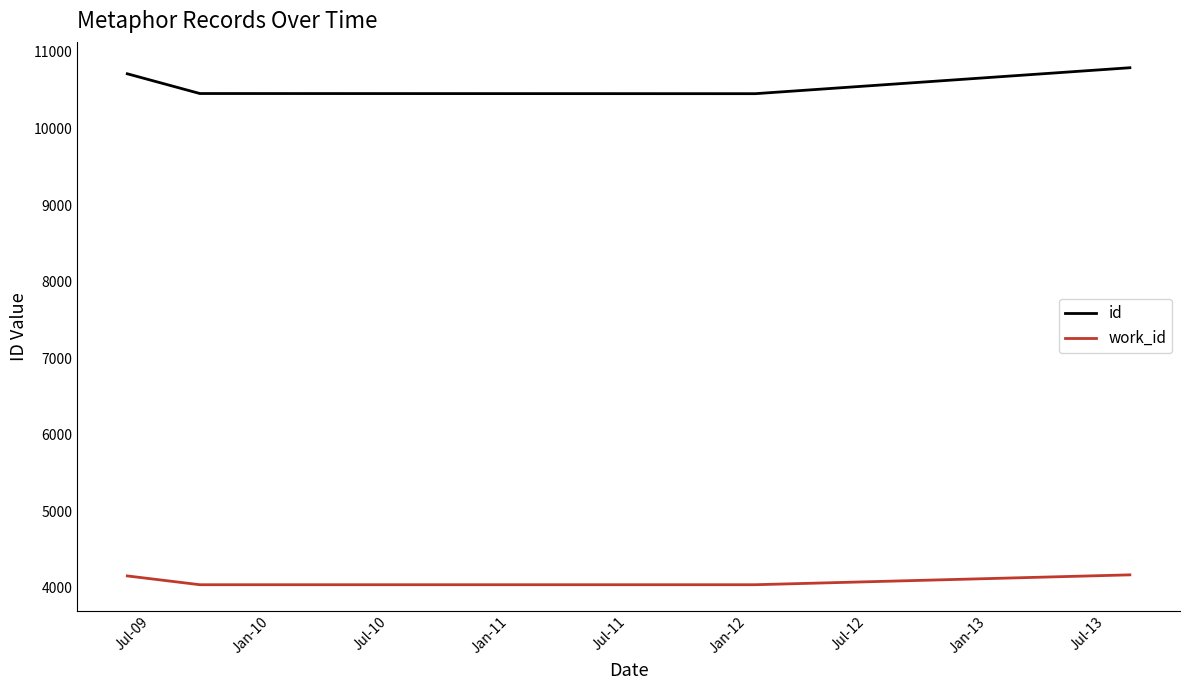

True or false: work_id has more than 2 points higher than both neighbors.

False